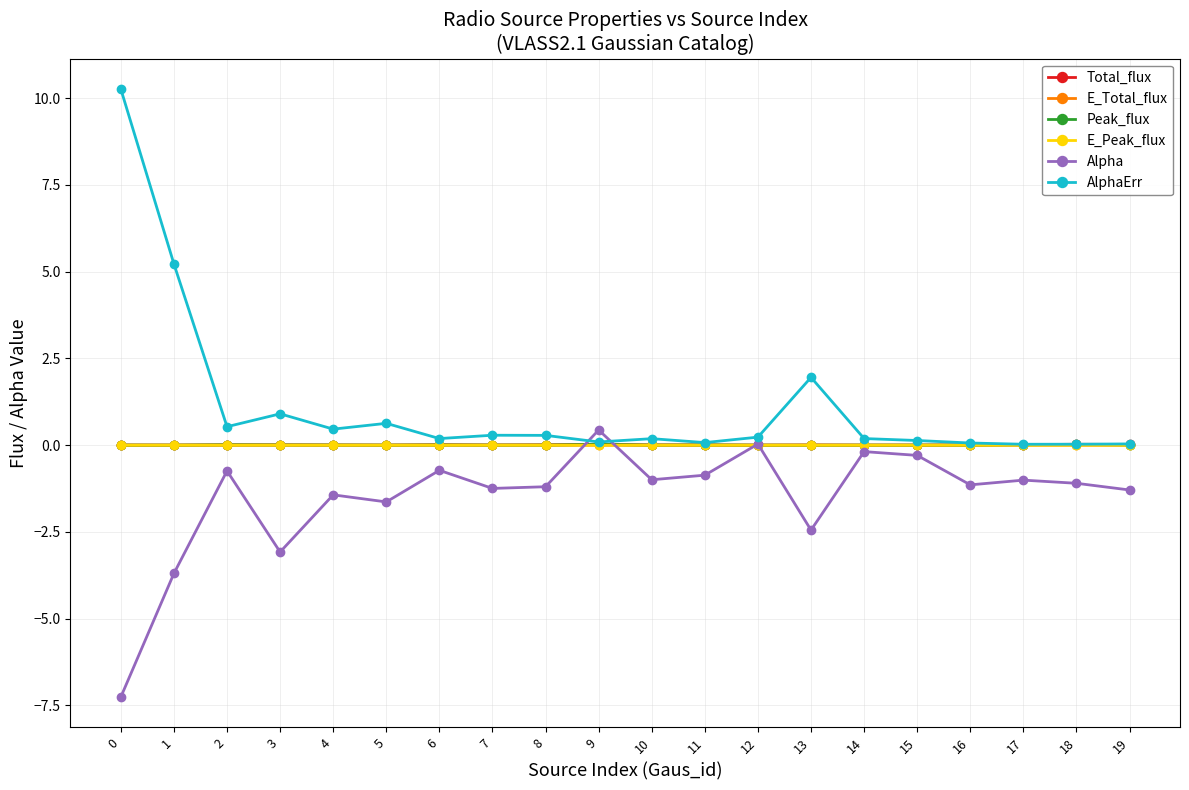

Which series has the widest spread of values?

AlphaErr